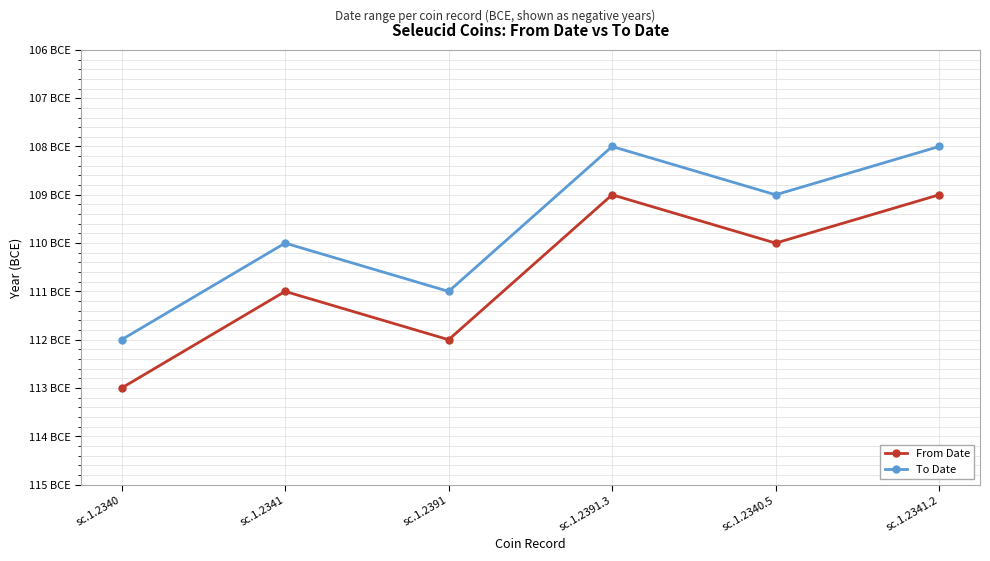

Is this an area chart (filled region under the line)?

No